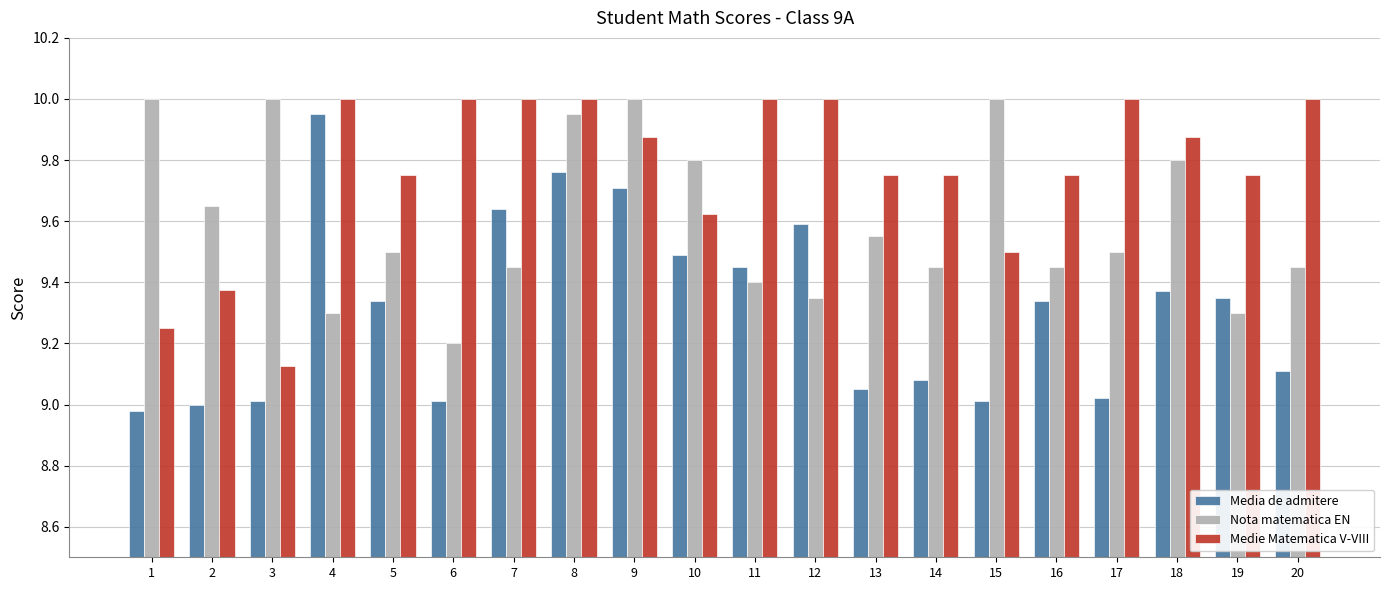

What is the sum of the Nota matematica EN values at 12 and 15?

19.4